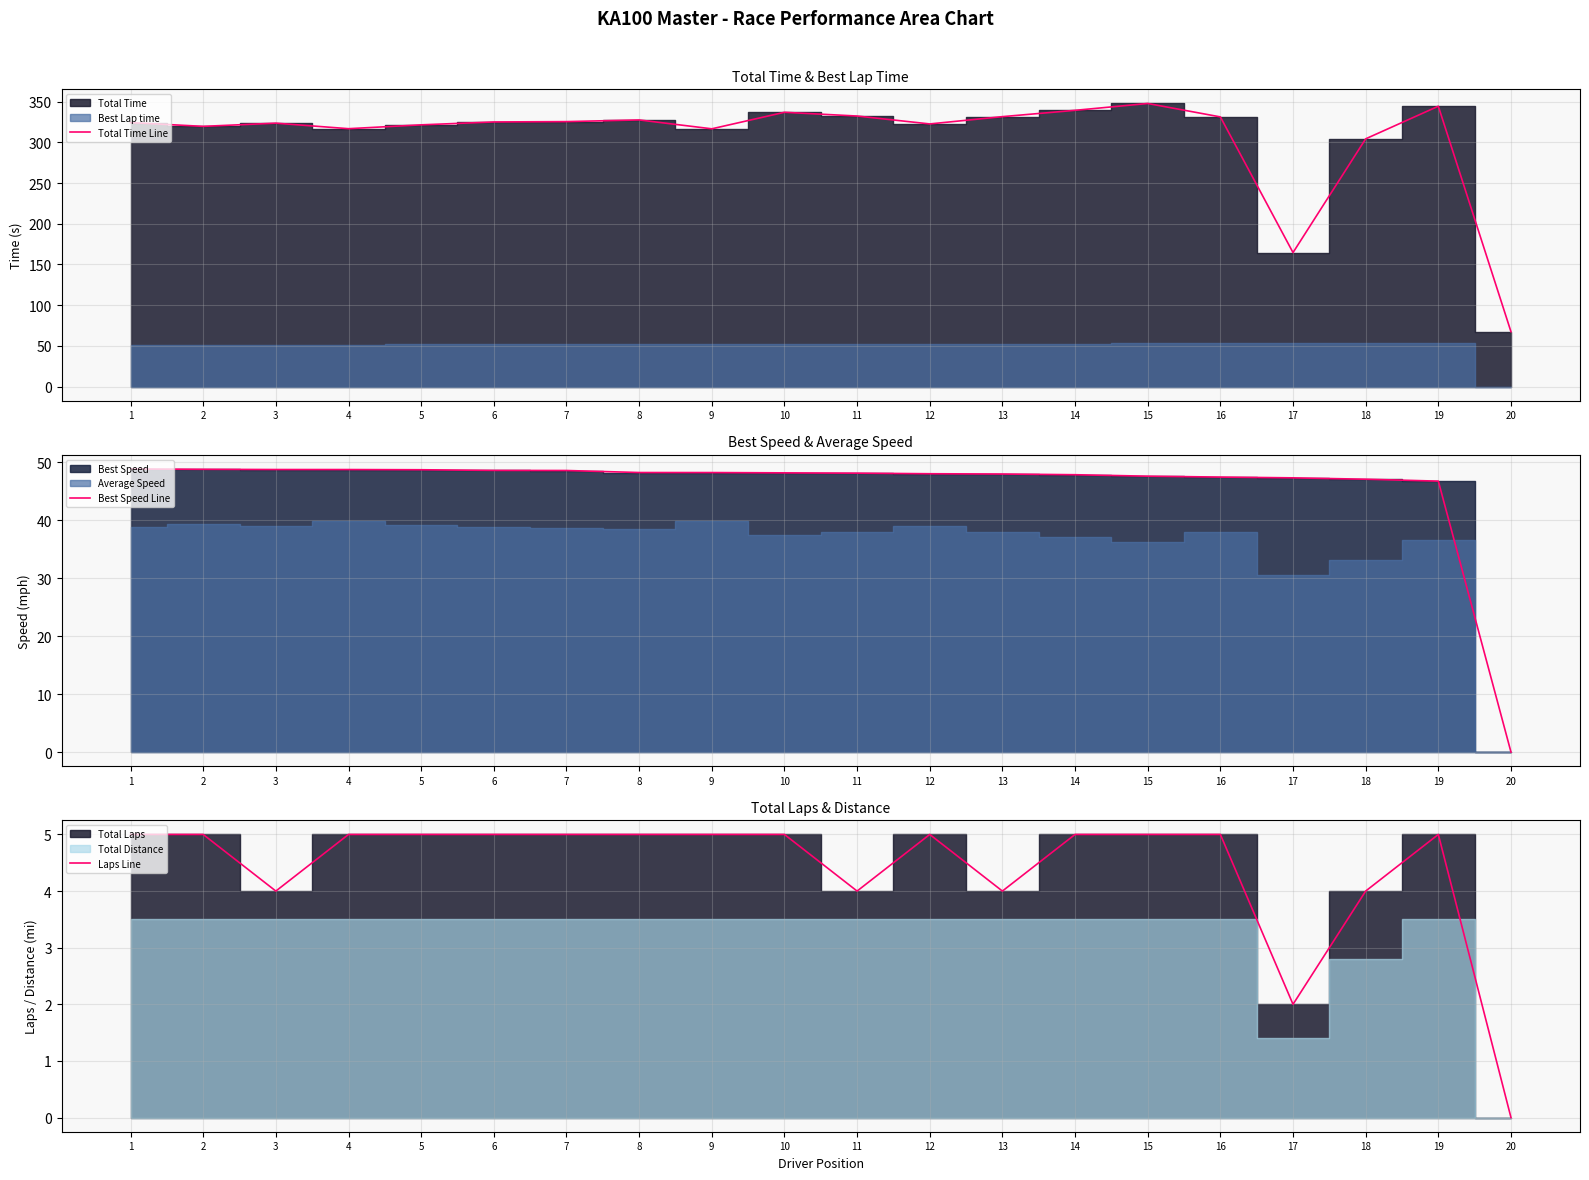

True or false: Laps Line has more than 1 interior local peaks.

True